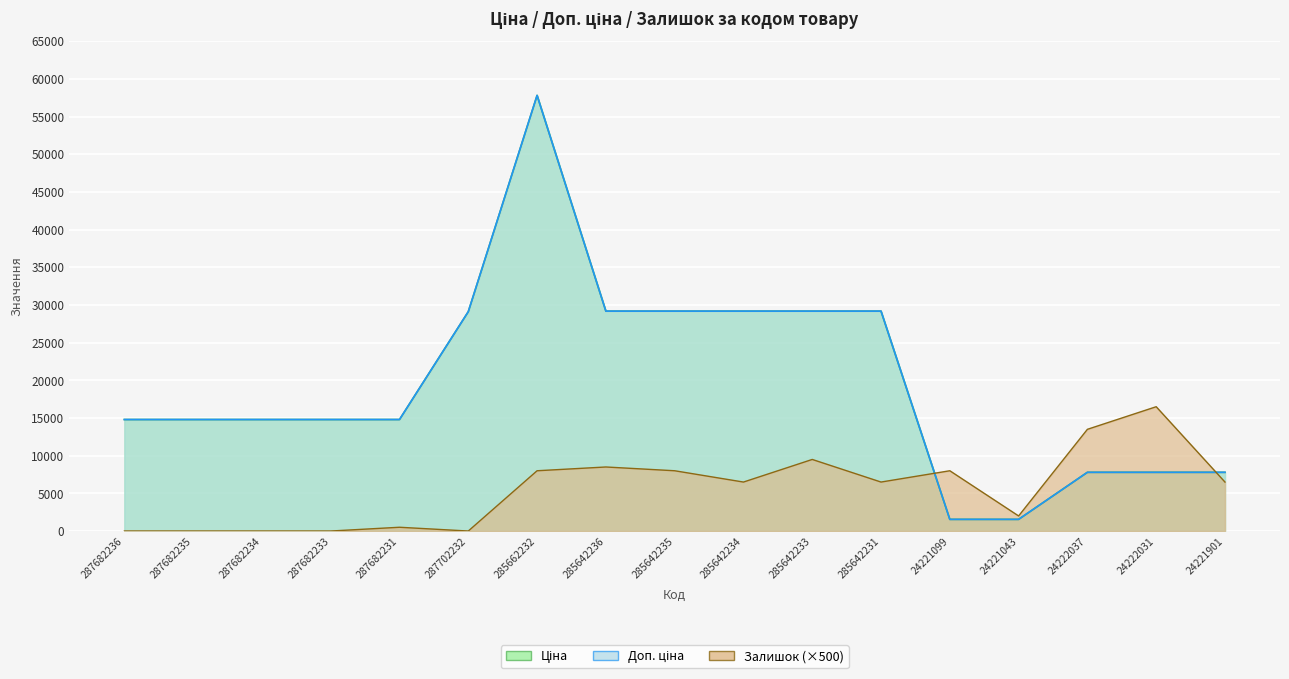

True or false: Ціна and Доп. ціна cross at least once.

False